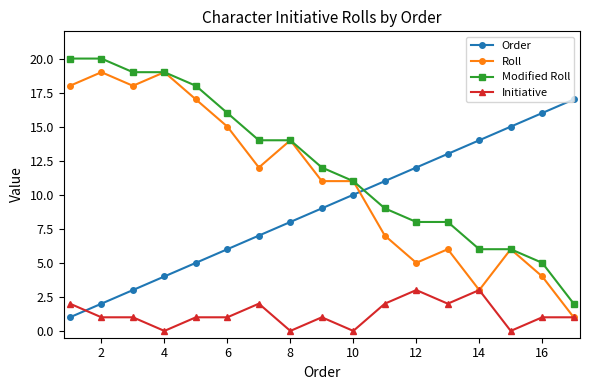

Which series ends up on top after the final intersection of Order and Modified Roll?

Order